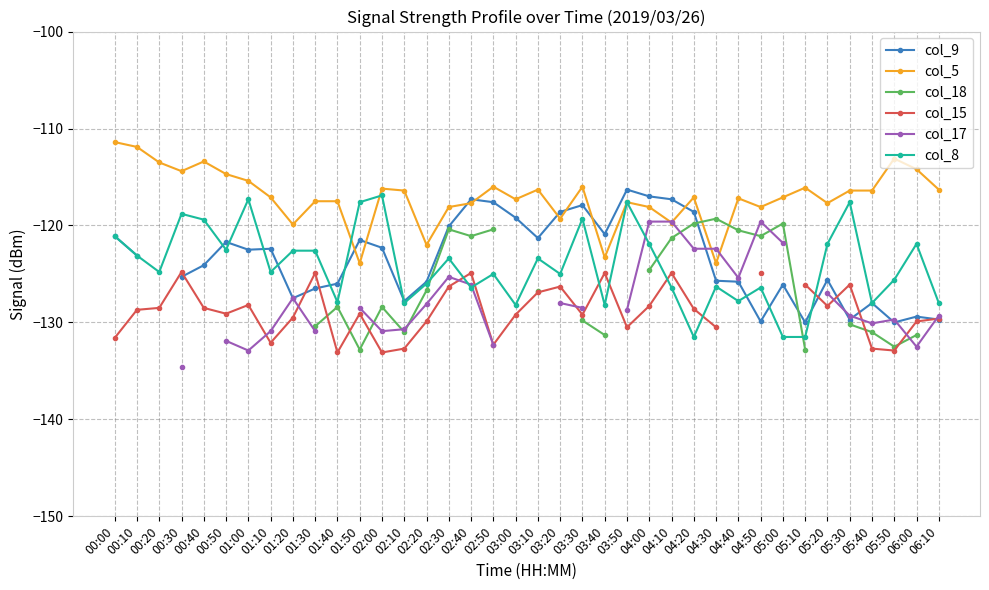

How many distinct data groups are displayed?

6